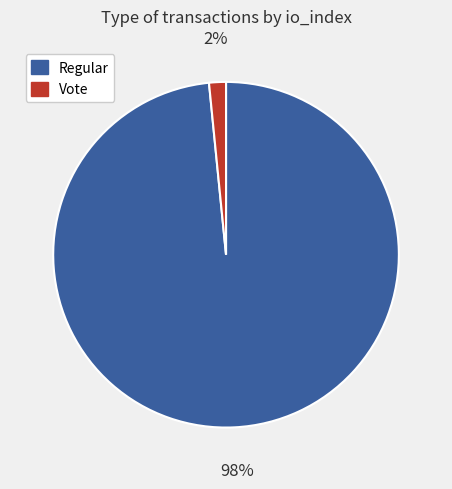

Which category has the smallest portion of the pie?

Vote